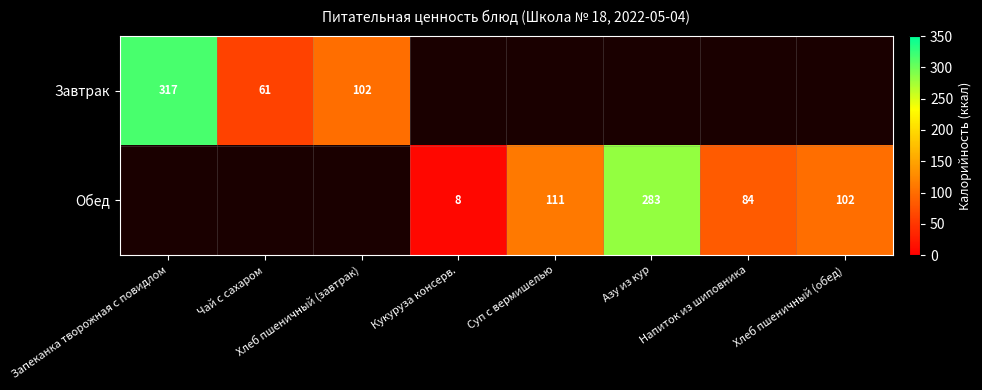

Which has a higher value, Хлеб пшеничный (завтрак) or Чай с сахаром?

Хлеб пшеничный (завтрак)